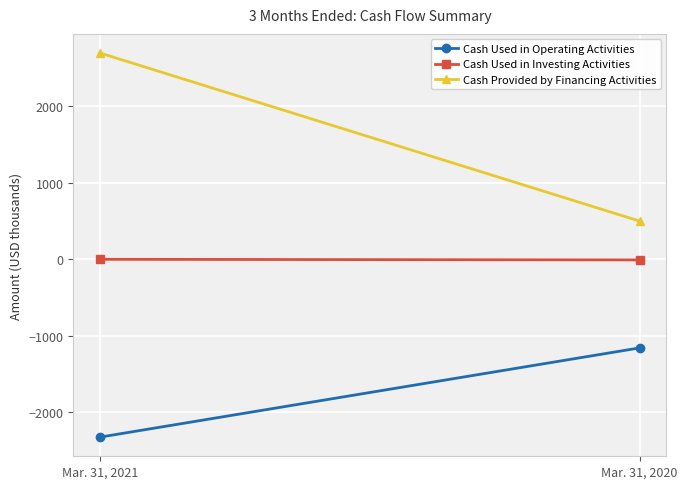

What is the difference between the highest and lowest values at Mar. 31, 2021?

5022